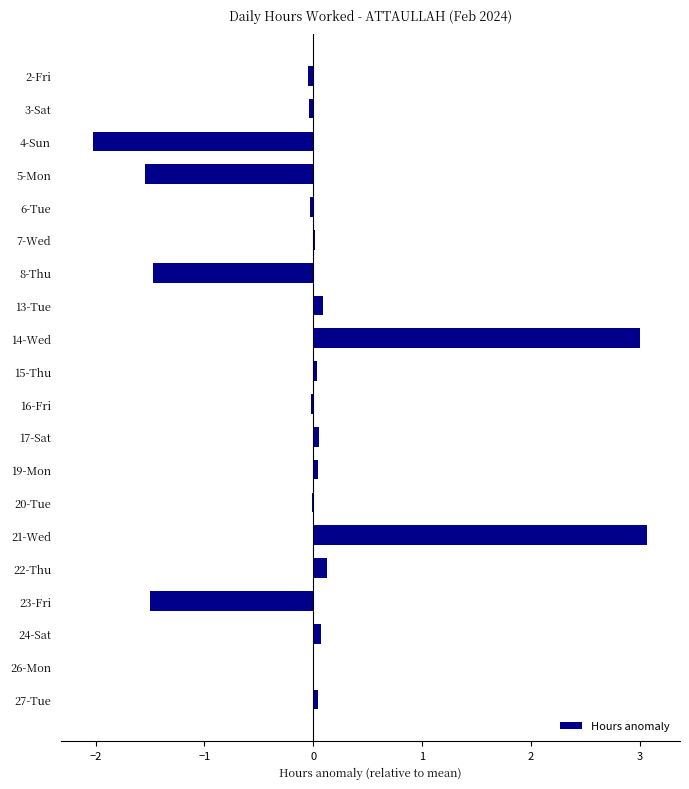

What is the maximum value shown in the chart?

3.1